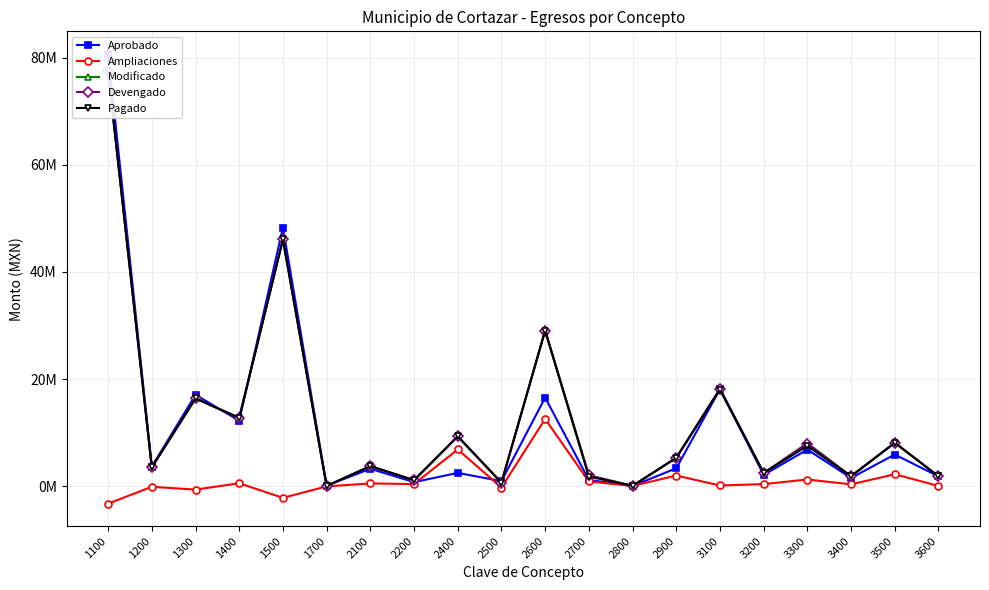

True or false: Modificado and Pagado intersect in this chart.

False